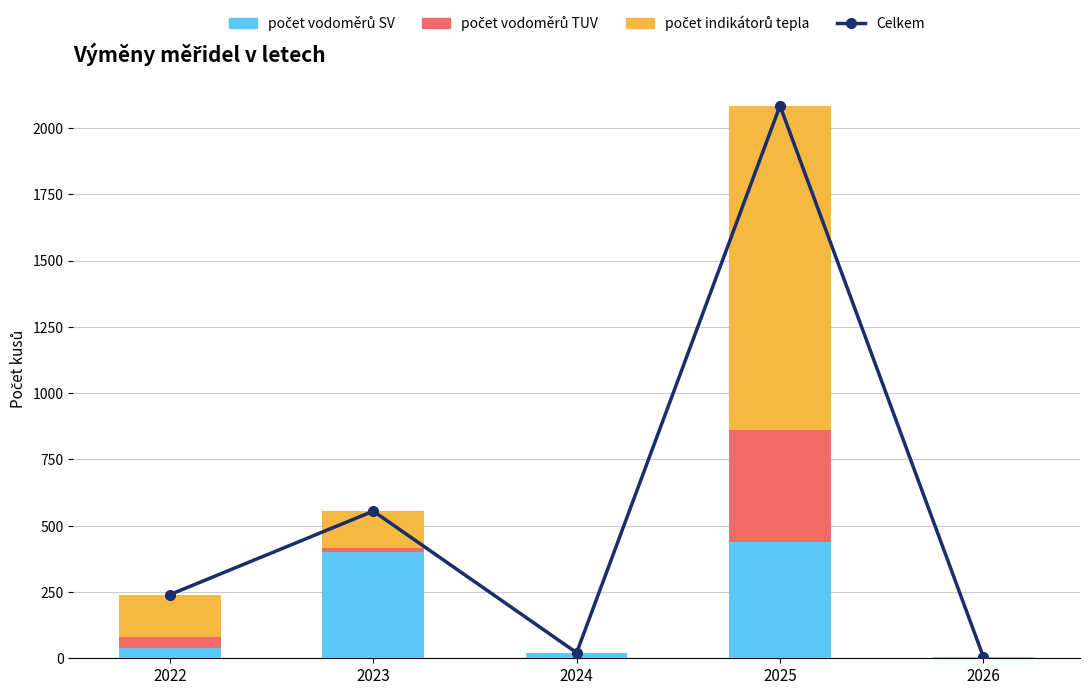

Reading left to right, what are all the values shown in this chart?

Celkem: 240	555	21	2084	5
počet vodoměrů SV: 40	402	21	437	5
počet vodoměrů TUV: 40	14	0	425	0
počet indikátorů tepla: 160	139	0	1222	0